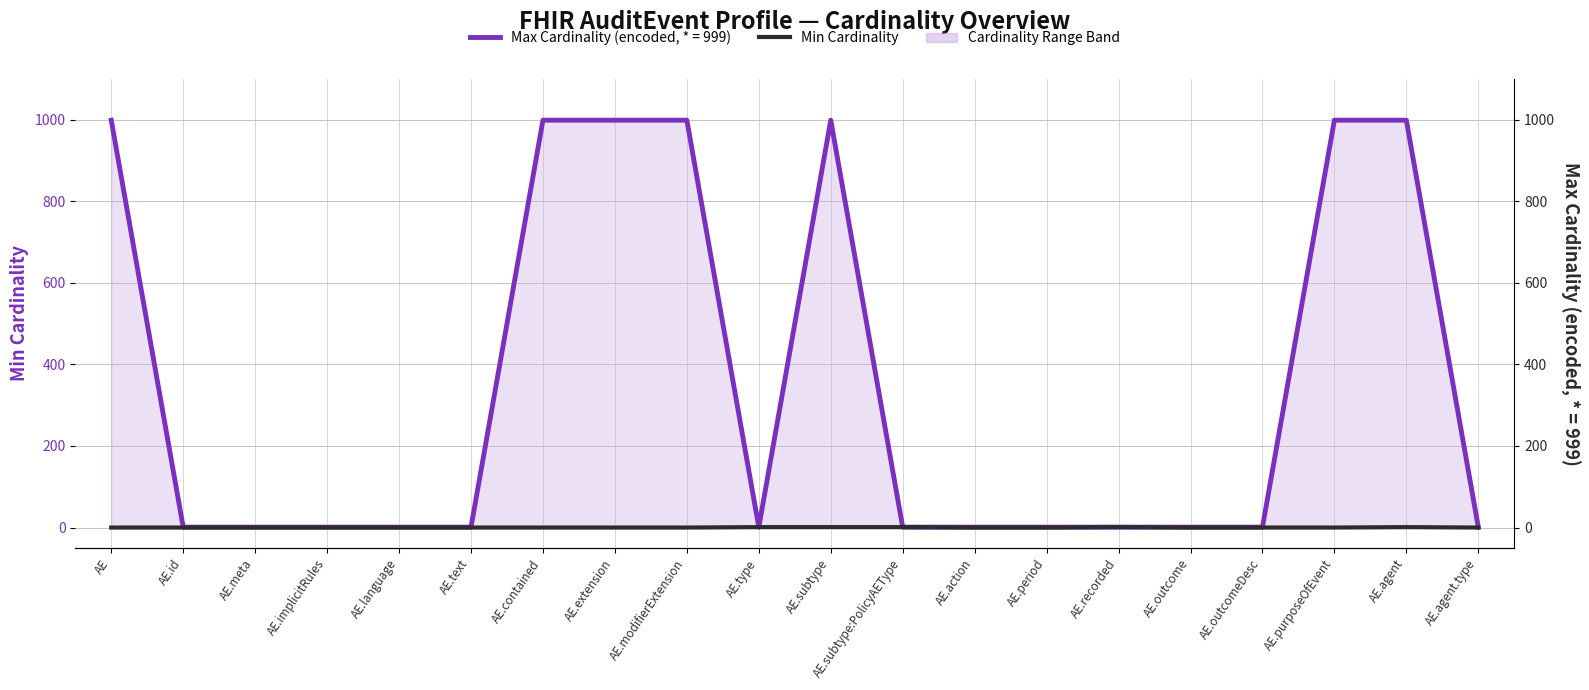

True or false: there are more than 1 points higher than both neighbors.

True